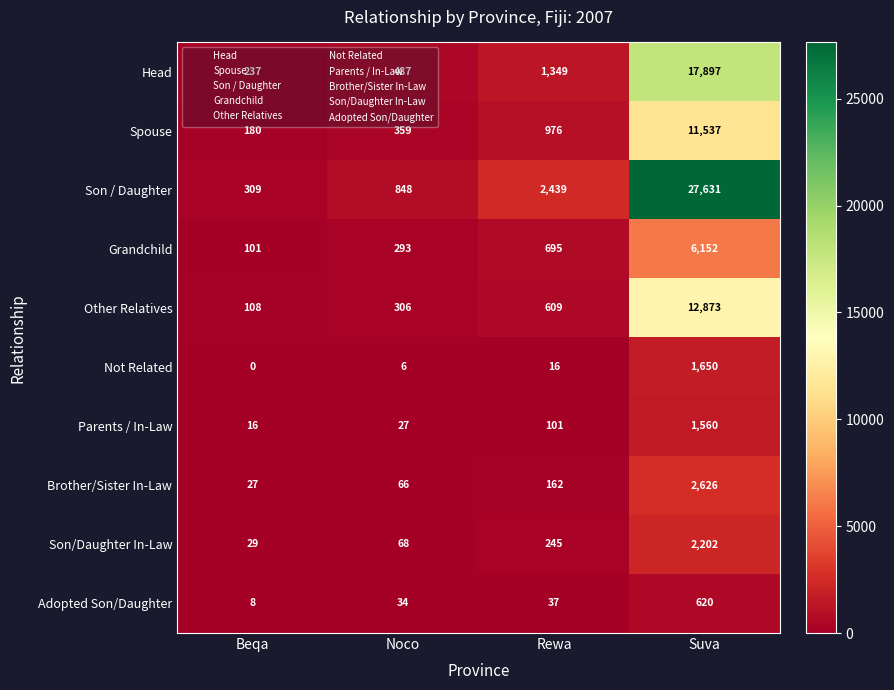

What is the sum of all Son / Daughter values?

31227